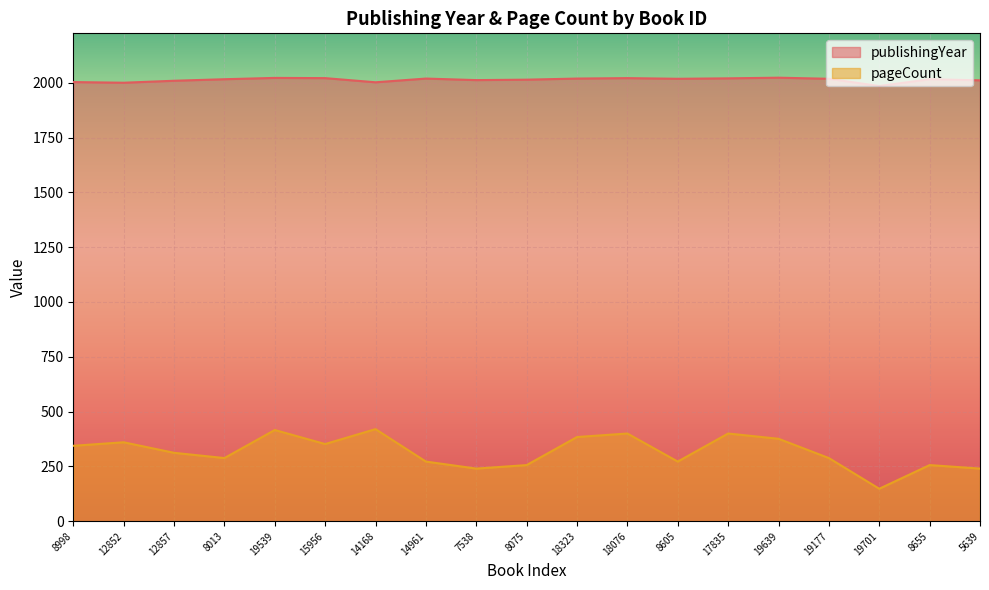

List the labels in order of pageCount value, largest first.

14168, 19539, 18076, 17835, 18323, 19639, 12852, 15956, 8998, 12857, 8013, 19177, 14961, 8605, 8075, 8655, 7538, 5639, 19701